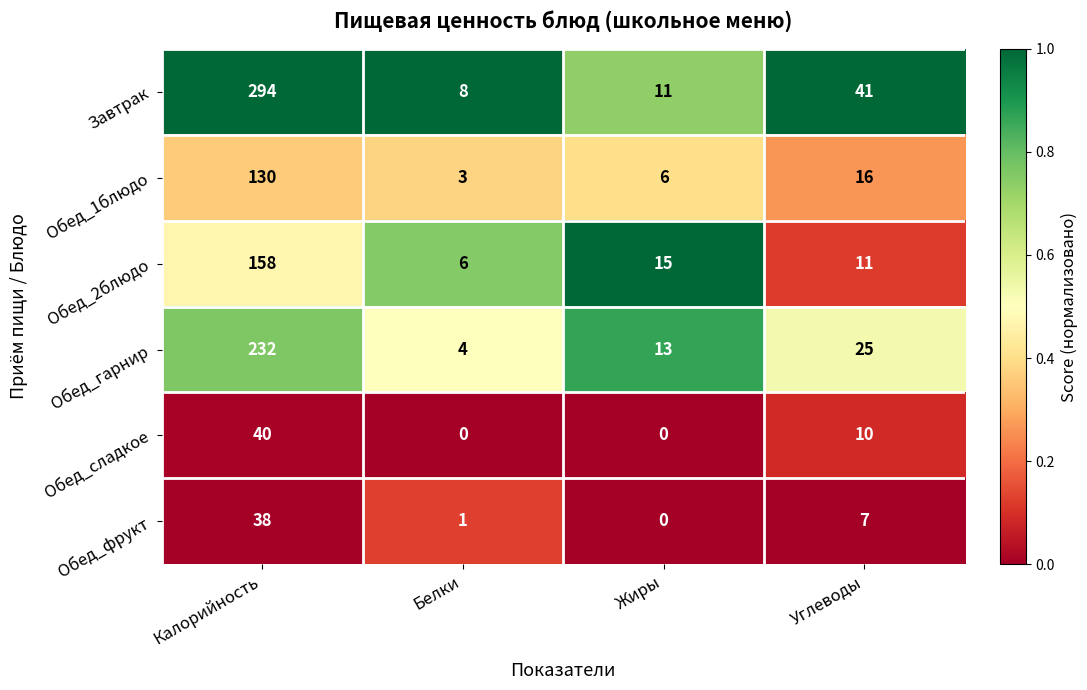

Read the Обед_2блюдо value at Жиры, to the nearest 10.

20